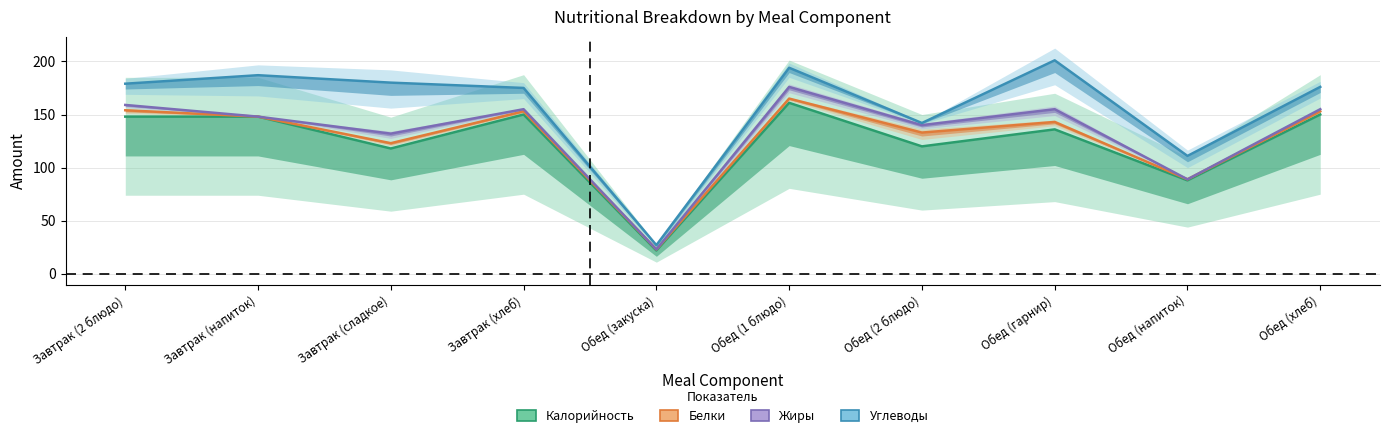

The Белки series shows 148 at Завтрак (напиток). True or false?

True